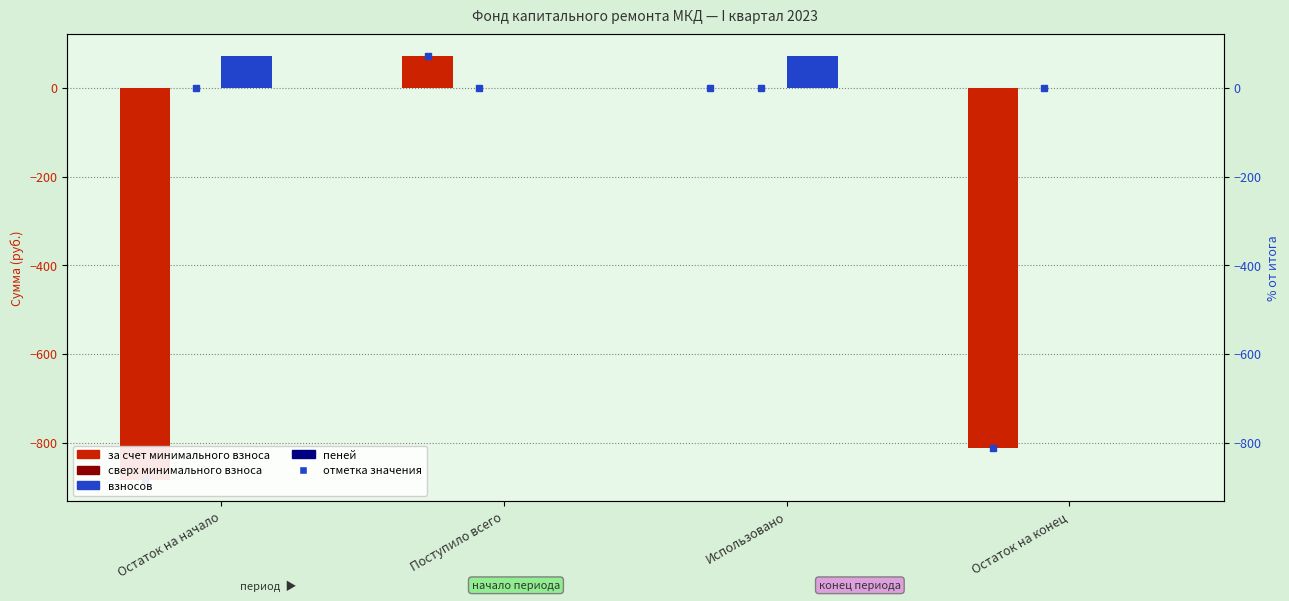

Reading right to left, list all the values displayed in this chart.

за счет минимального взноса: Остаток на конец=-811.5	Использовано=0.0	Поступило всего=73.0	Остаток на начало=-884.5
сверх минимального взноса: Остаток на конец=0.0	Использовано=0.0	Поступило всего=0.0	Остаток на начало=0.0
взносов: Остаток на конец=0.0	Использовано=73.0	Поступило всего=0.0	Остаток на начало=73.0
пеней: Остаток на конец=0.0	Использовано=0.0	Поступило всего=0.0	Остаток на начало=0.0